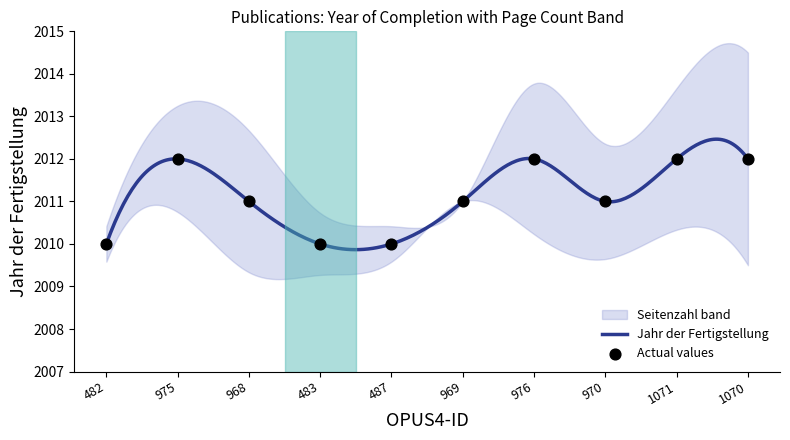

Approximately how many times larger is the value at 968 compared to 970?

1.0